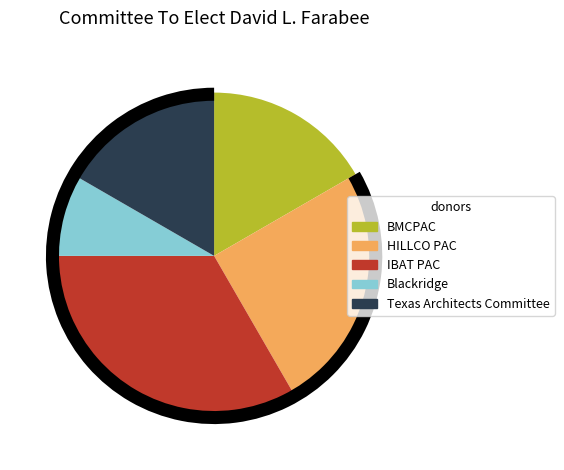

To the nearest percent, what portion does HILLCO PAC represent?

25%